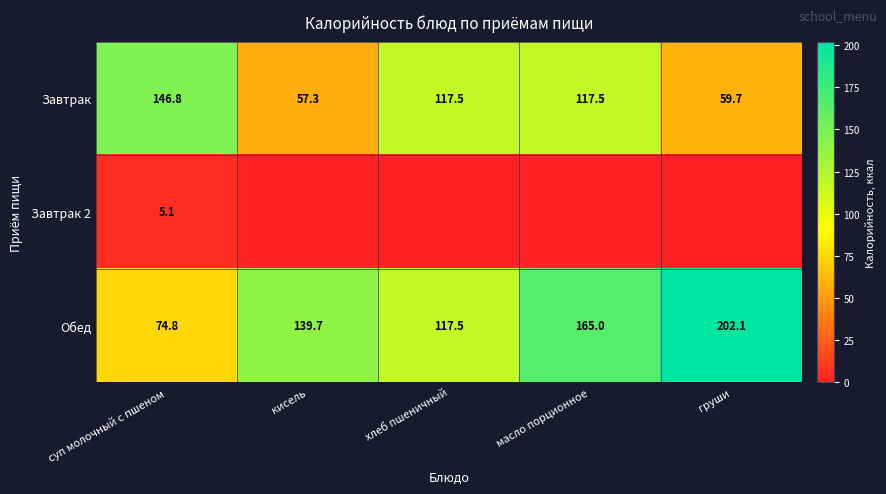

Rank the categories by Обед value from lowest to highest.

суп молочный с пшеном, хлеб пшеничный, кисель, масло порционное, груши